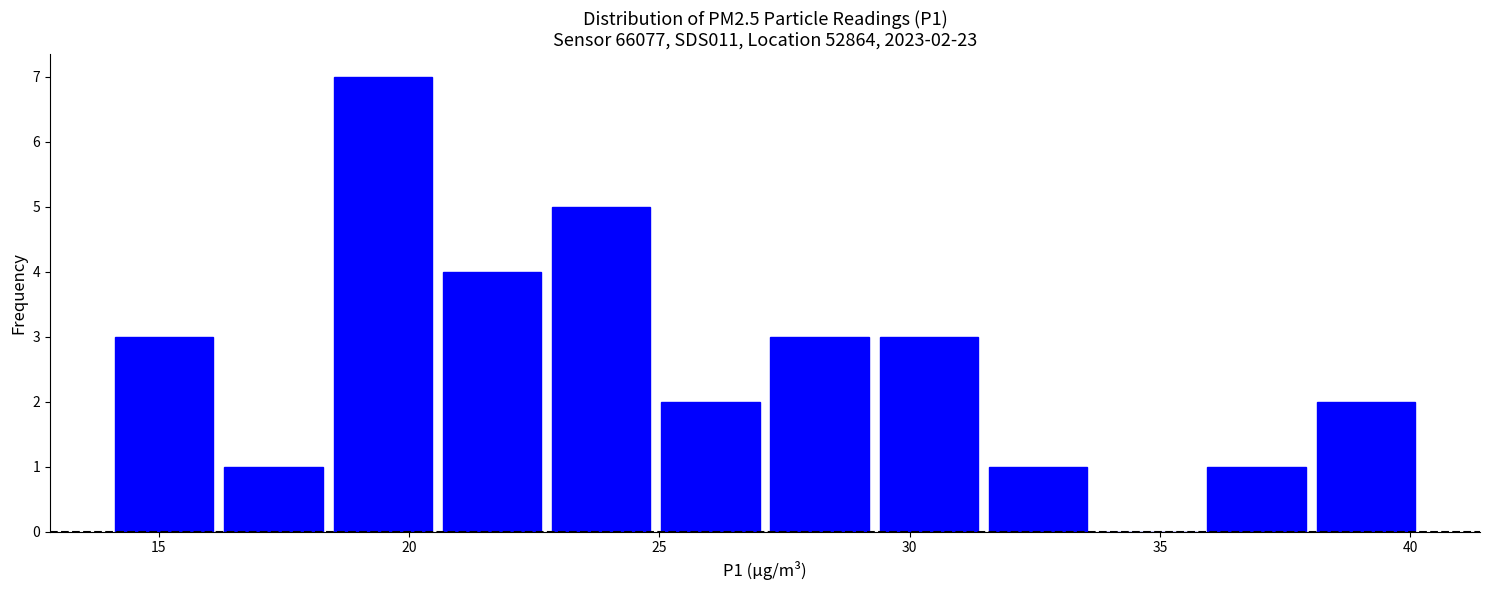

Over which range of the x-axis is the bar tallest?

18.5 to 20.5